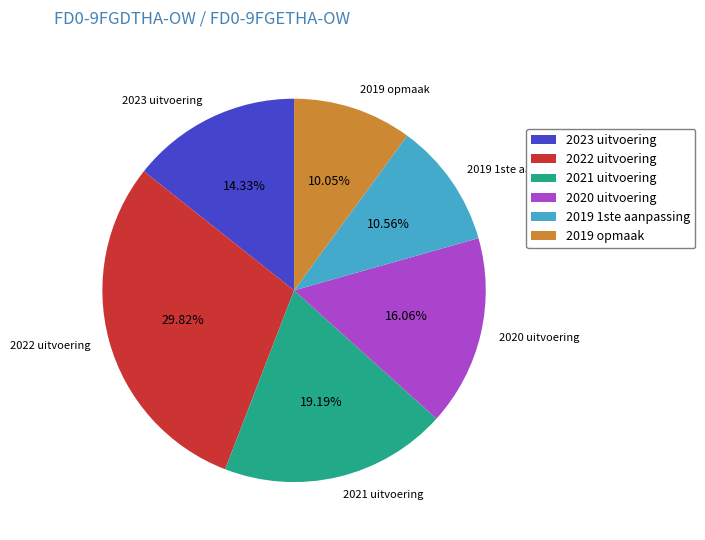

Is 2019 1ste aanpassing the majority of the pie?

No